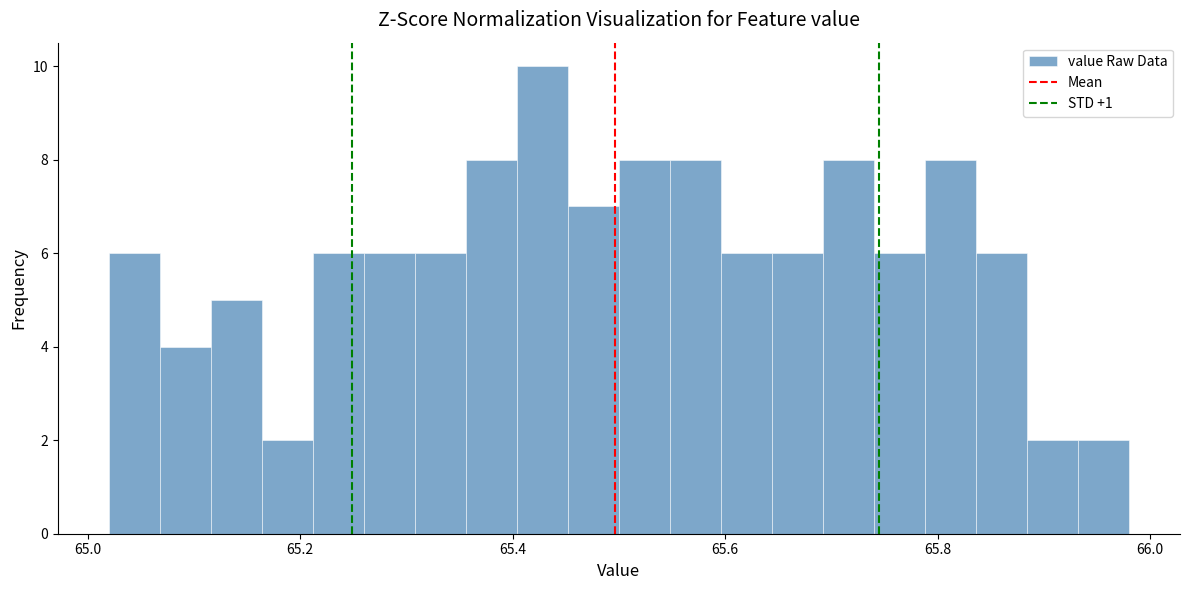

Read against the x-axis, roughly where is the centre of the tallest bar?

65.42